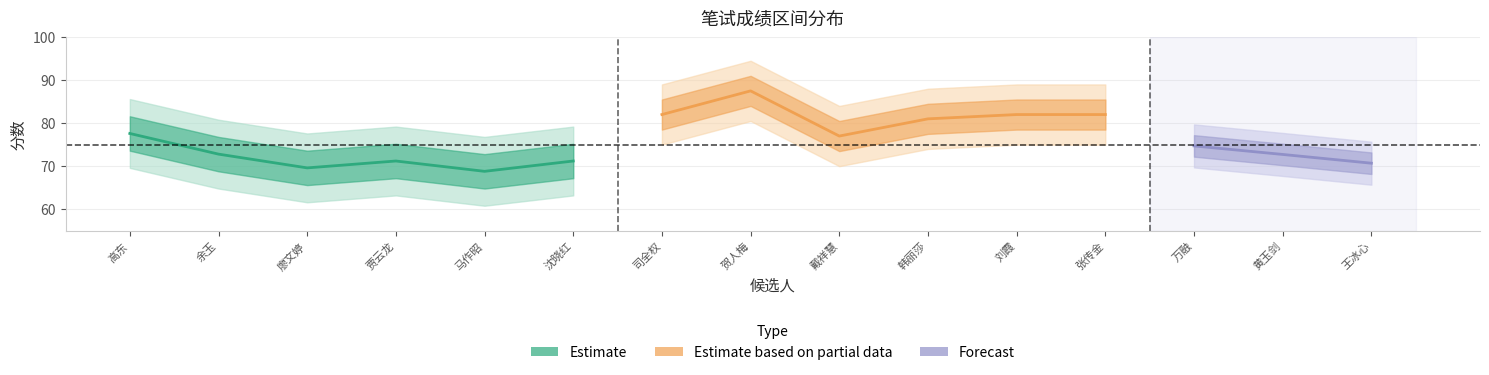

Which has a higher value, 8 or 15?

8